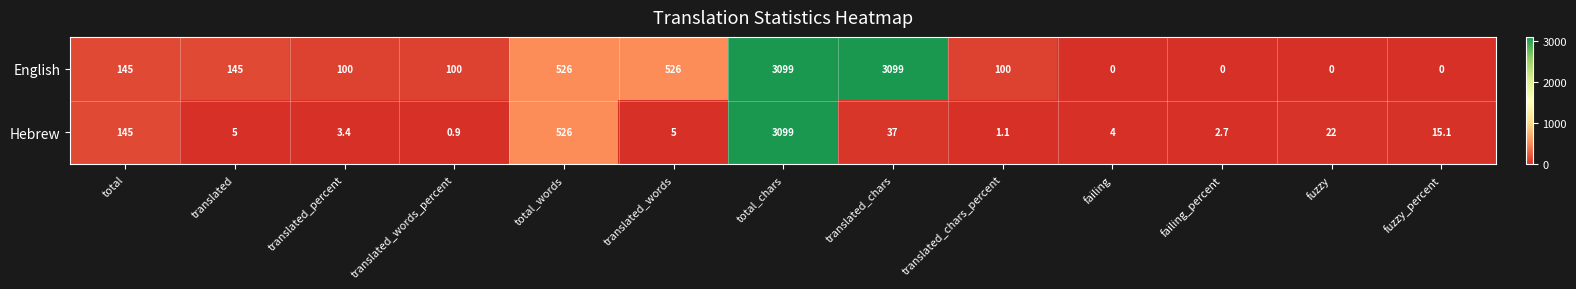

What is the spread (max minus min) of values at translated_words_percent?

99.1